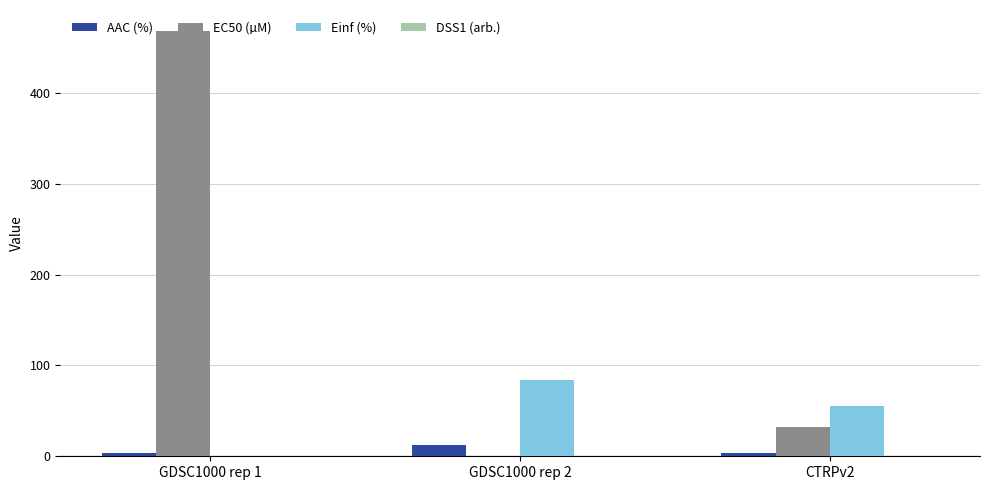

At which category does the chart reach its peak across all series?

GDSC1000 rep 1